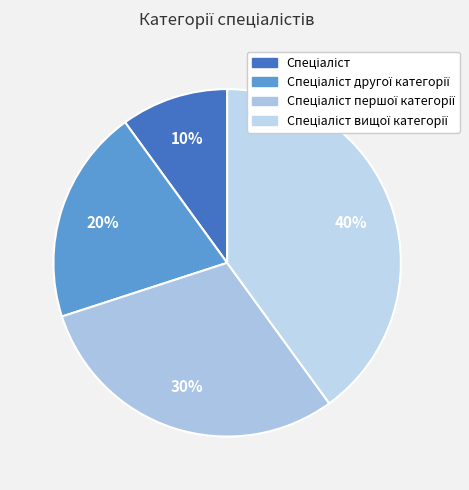

What portion of the pie excludes Спеціаліст?

90.0%